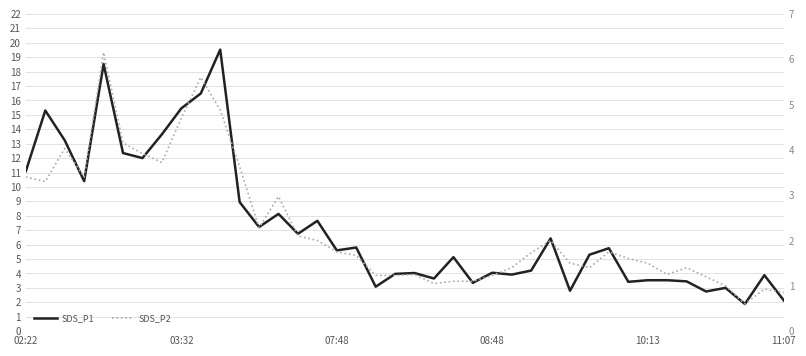

What is the minimum value shown in the chart?

0.6